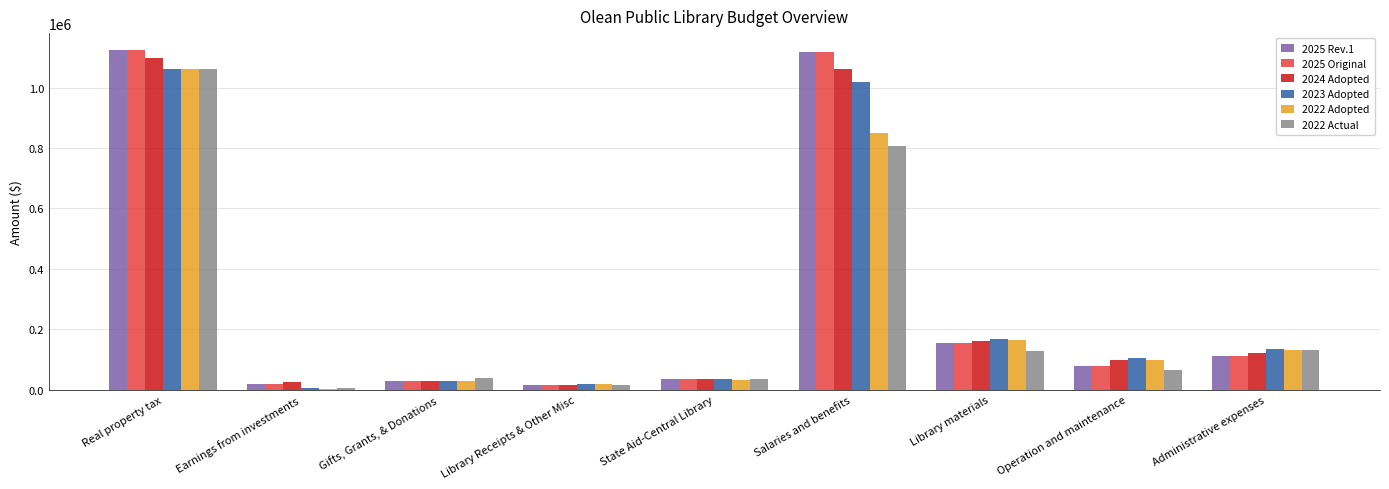

Are the bars grouped side by side (vs. stacked)?

Yes